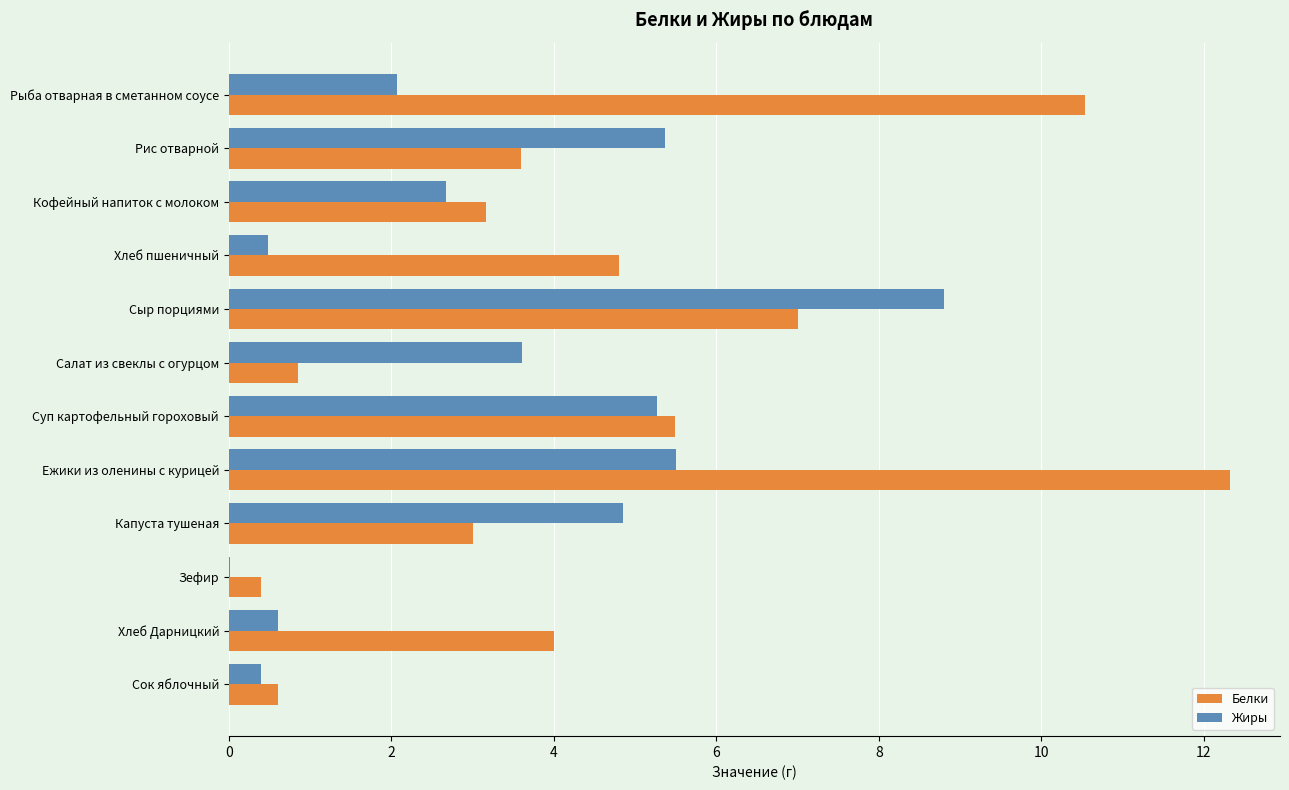

What is the total value across all series at Ежики из оленины с курицей?

17.8